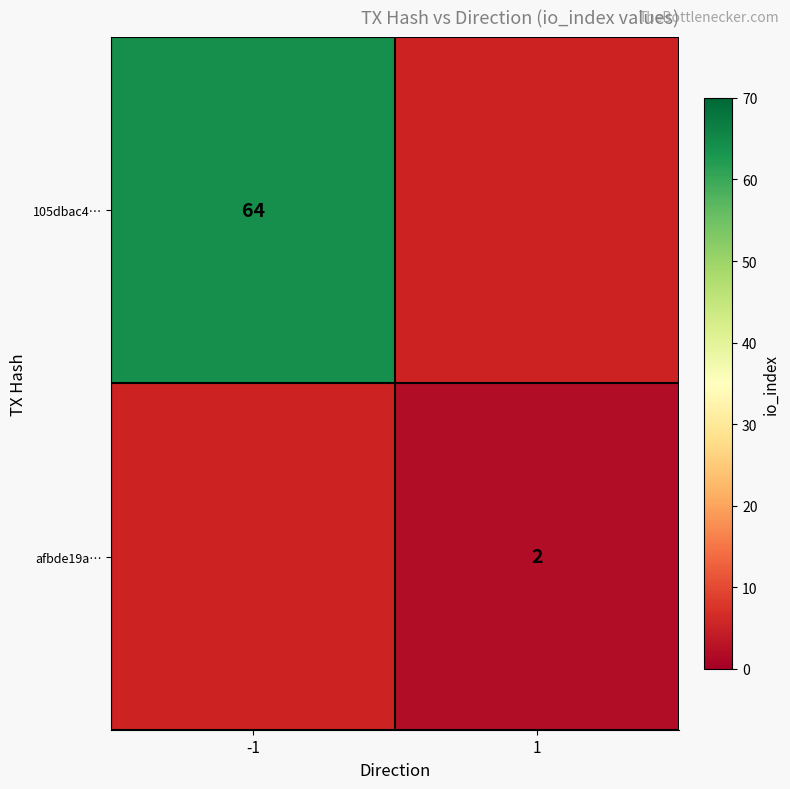

Which label corresponds to the largest value in the chart?

-1